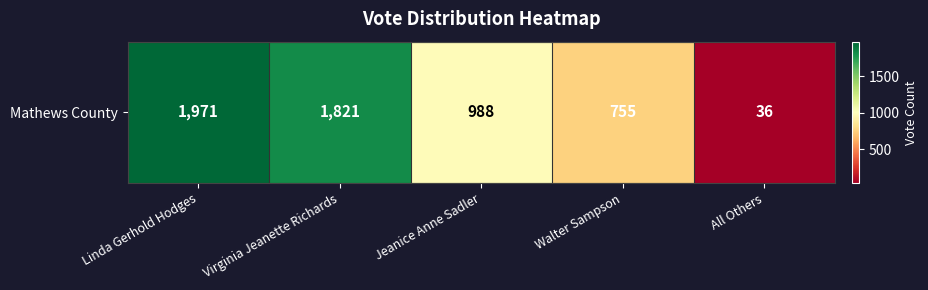

List the labels in order of value, largest first.

Linda Gerhold Hodges, Virginia Jeanette Richards, Jeanice Anne Sadler, Walter Sampson, All Others